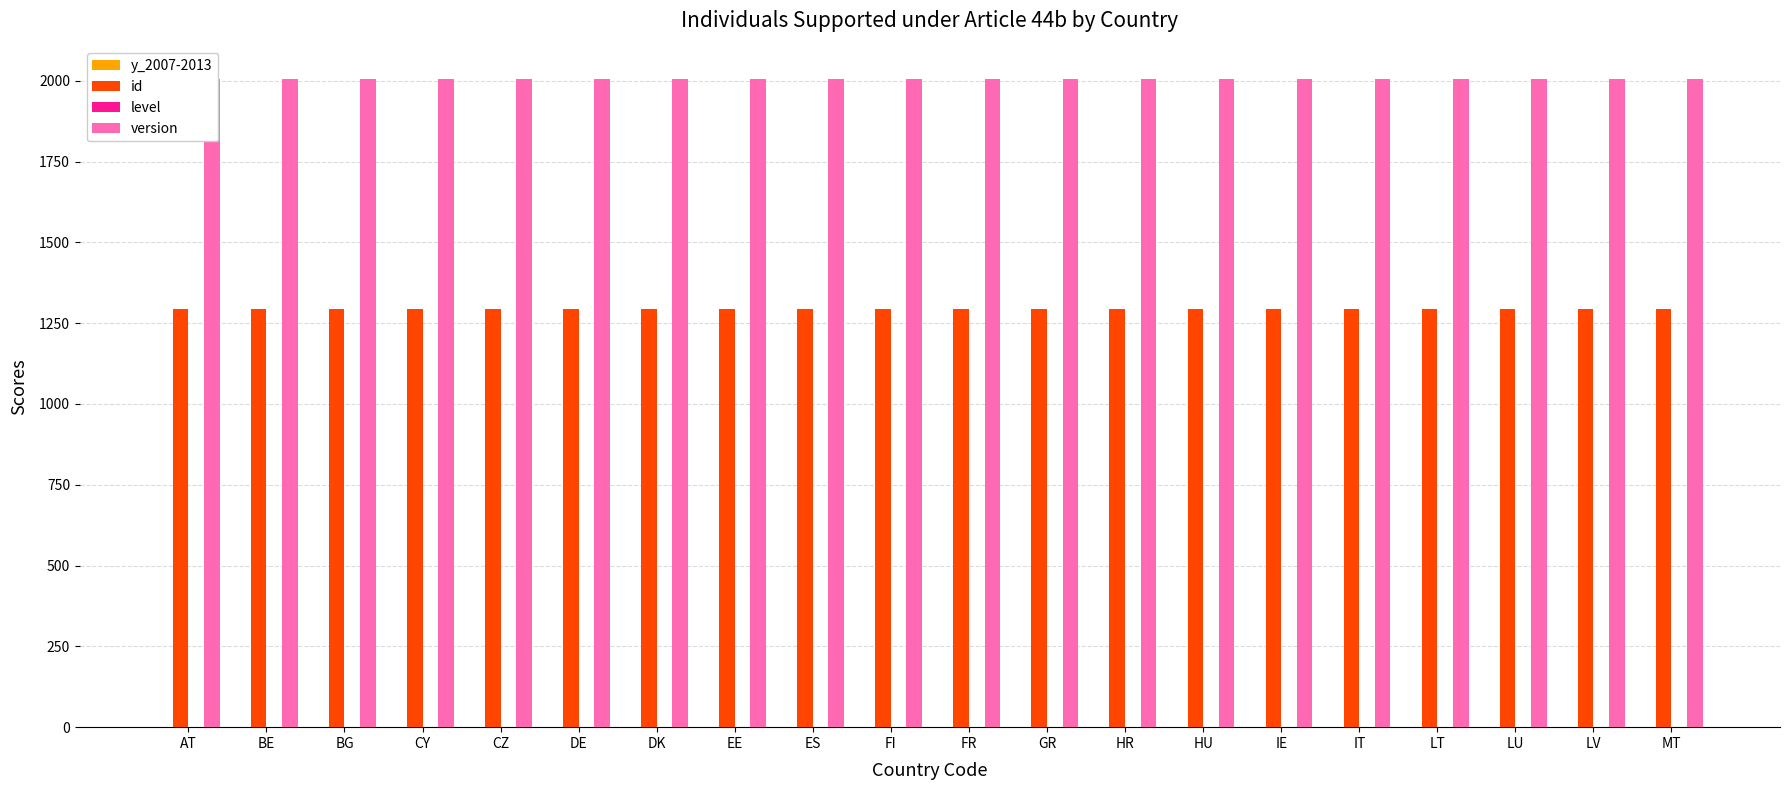

What is the highest value of the id series?

1294